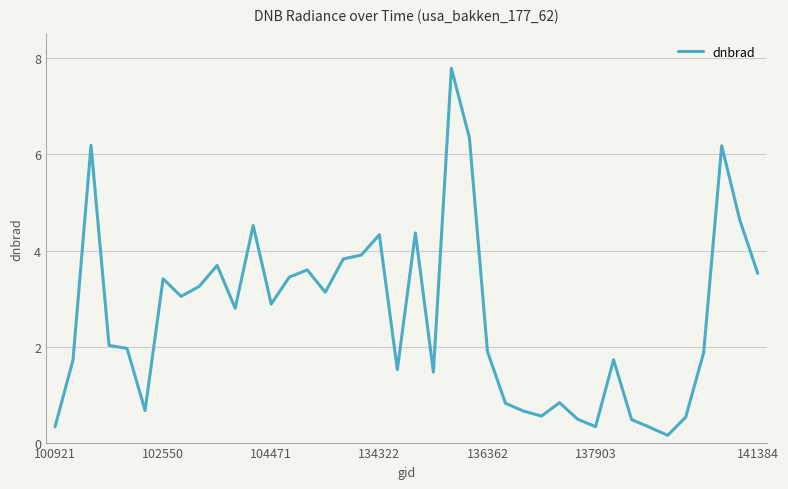

What is the maximum value shown in the chart?

7.8